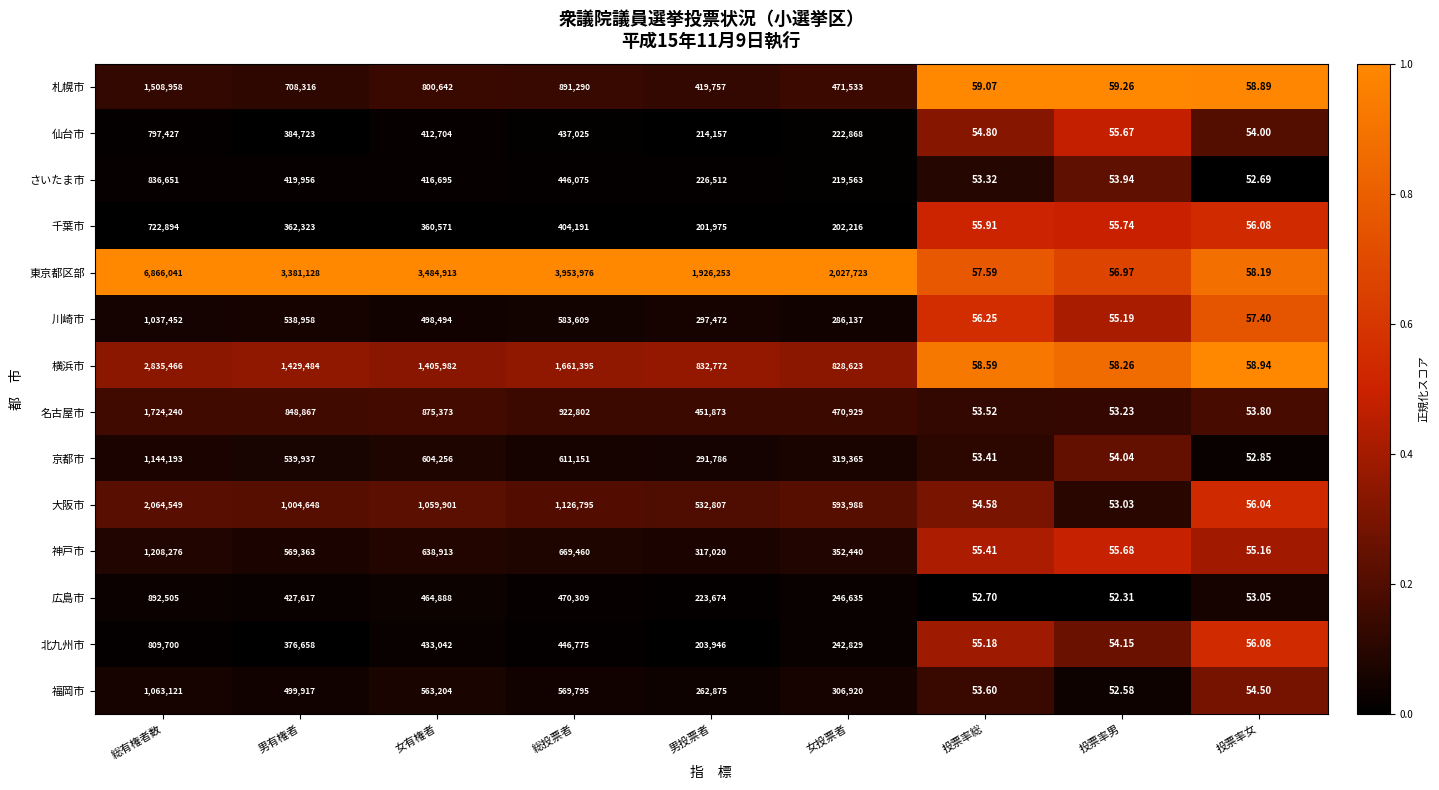

At which category is the sum across all series the highest?

総有権者数